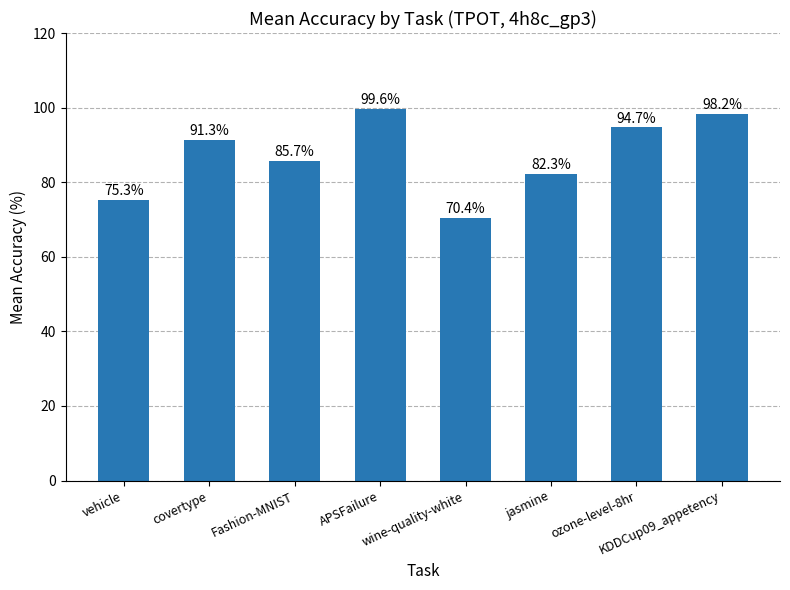

Is it true that the value at covertype is 91.3?

True